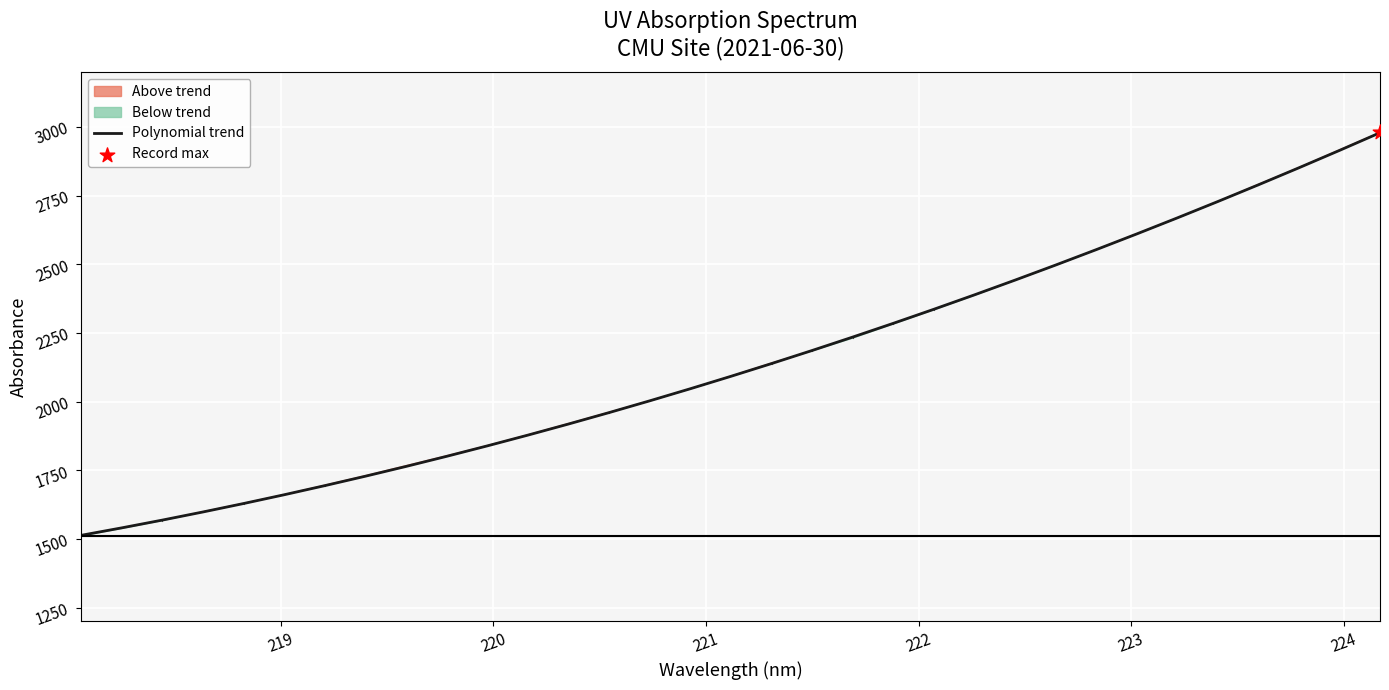

What is the minimum value for Polynomial trend?

1513.3